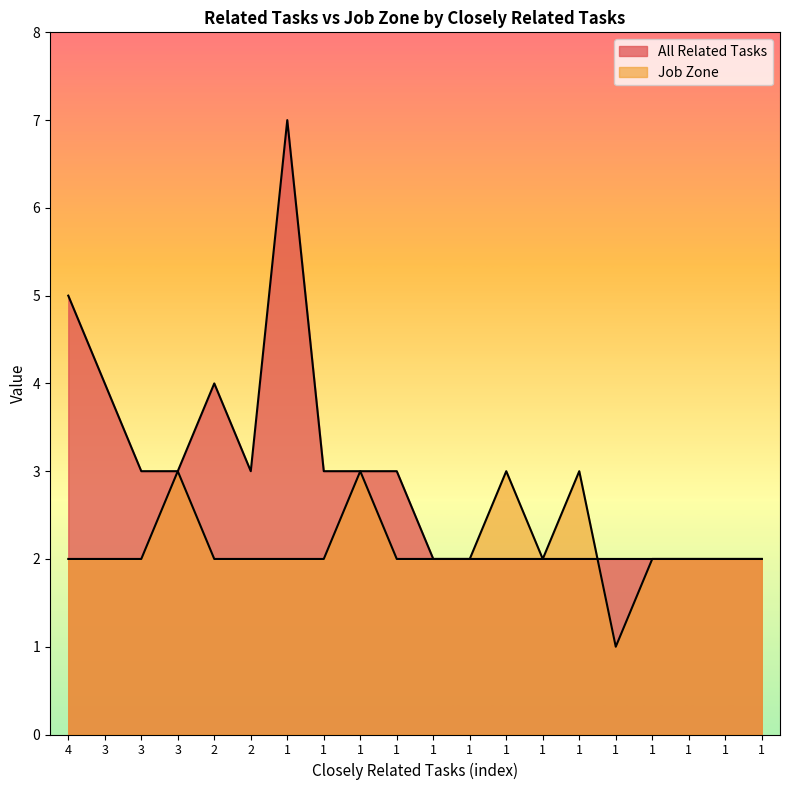

Reading left to right, transcribe all the data shown in this chart.

All Related Tasks: 5	4	3	3	4	3	7	3	3	3	2	2	2	2	2	2	2	2	2	2
Job Zone: 2	2	2	3	2	2	2	2	3	2	2	2	3	2	3	1	2	2	2	2